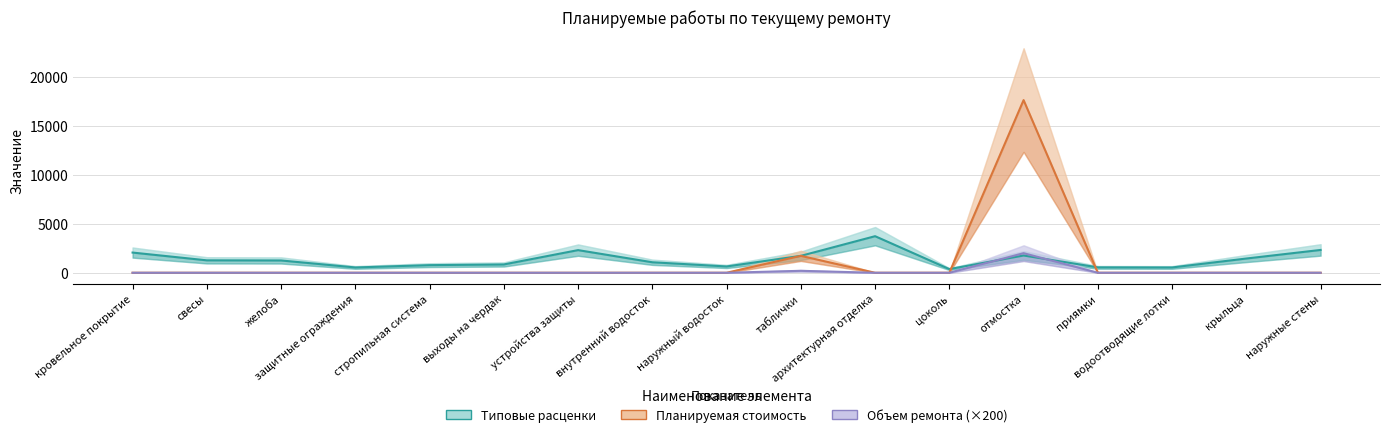

The Типовые расценки (за ед.) series shows 1072.5 at внутренний водосток. True or false?

True